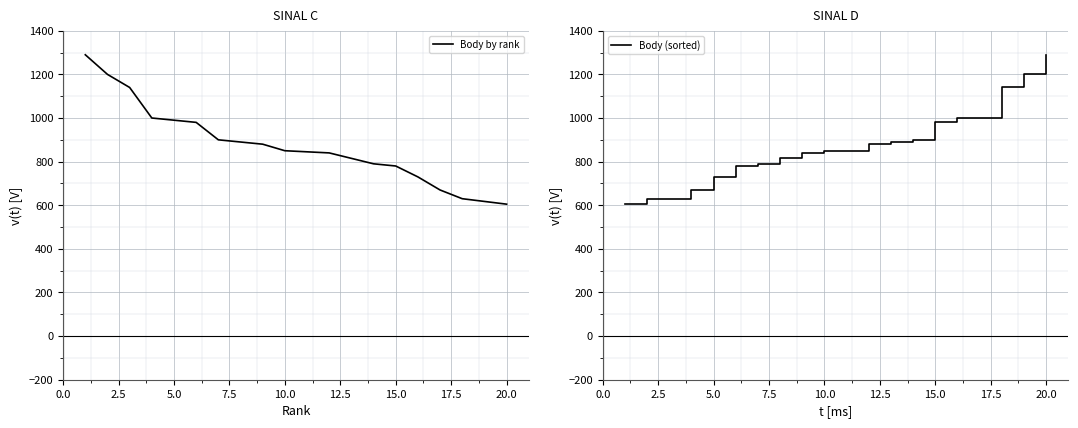

Where is Body (sorted) nearest to the value 947?

15.0